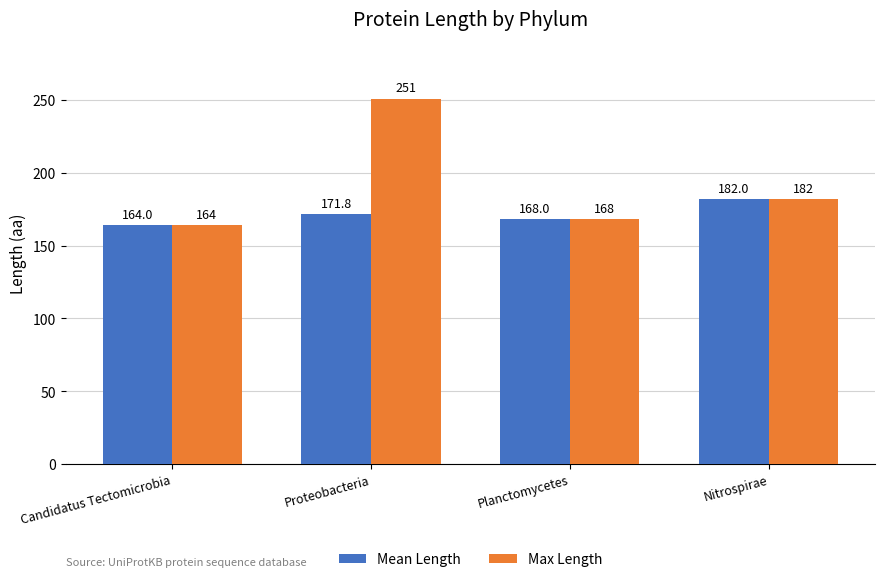

True or false: Mean Length has a value of 227.7 at Planctomycetes.

False